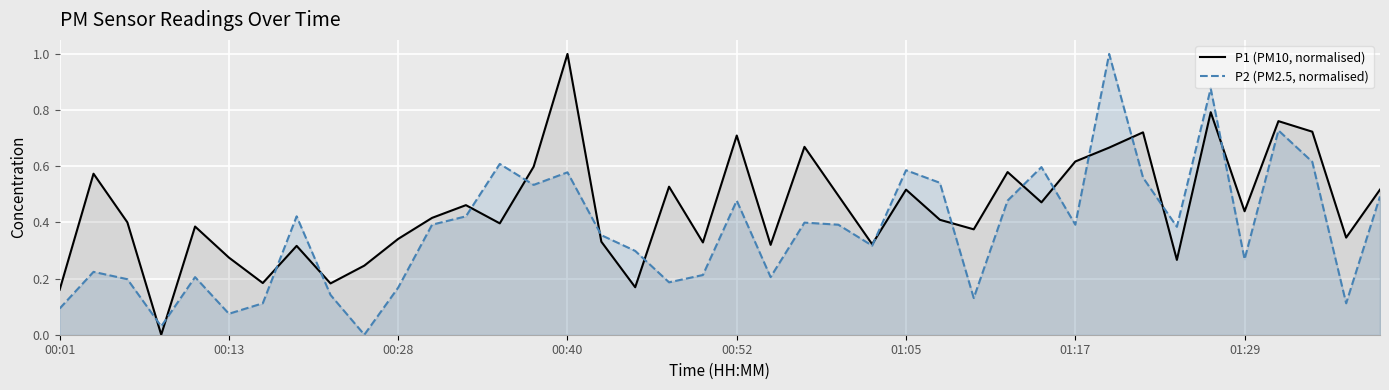

How many times do P2 (PM2.5, normalised) and P1 (PM10, normalised) cross each other?

16